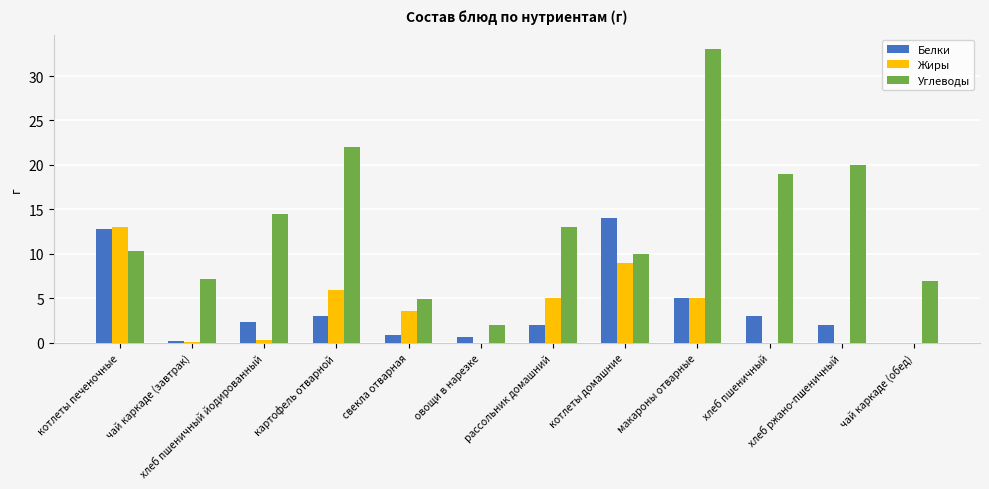

What is the total value across all series at хлеб пшеничный йодированный?

17.2